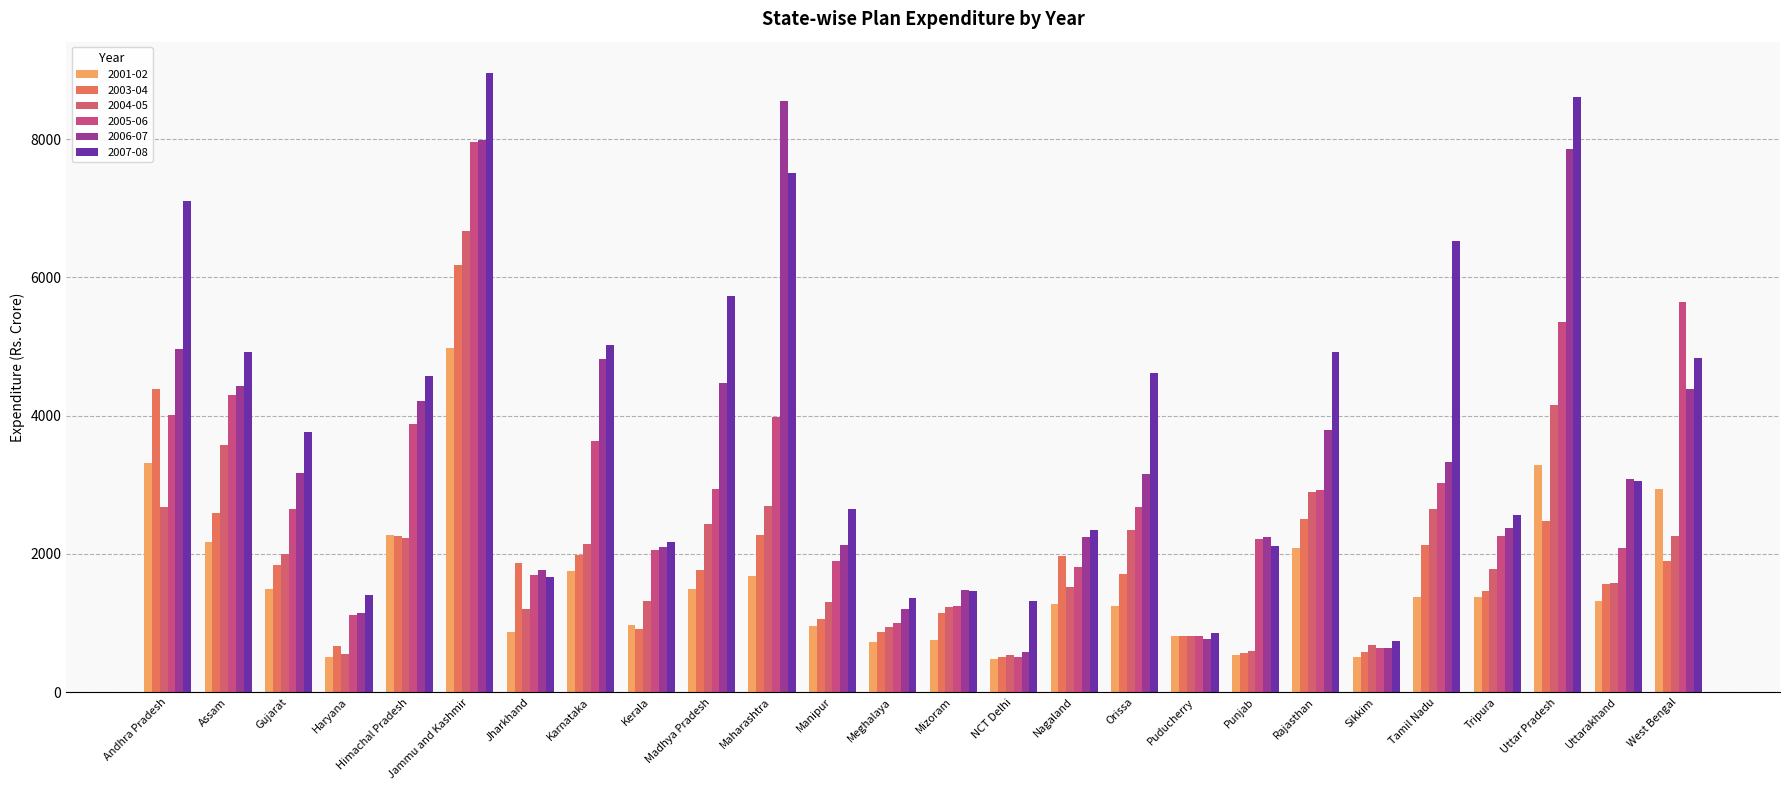

Which series changed the most between Himachal Pradesh and Meghalaya?

2007-08